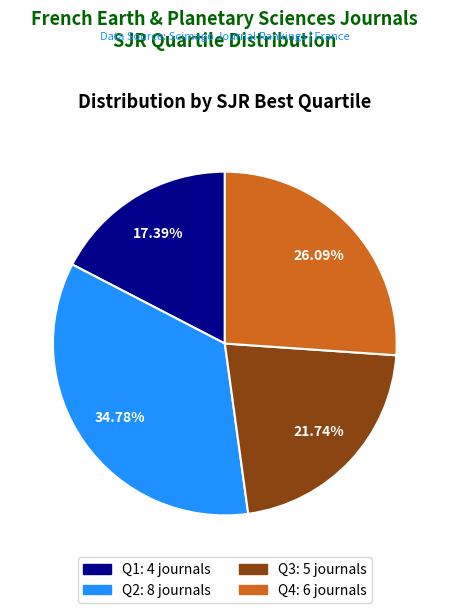

Combined, do Q2 and Q1 account for over 50%?

Yes